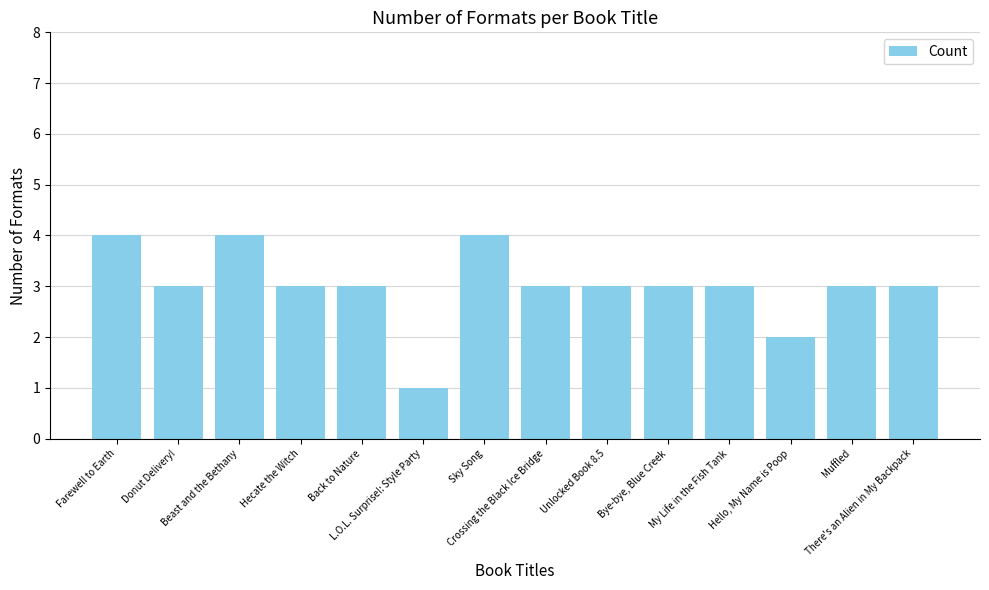

What is the difference between the maximum and second lowest values?

2